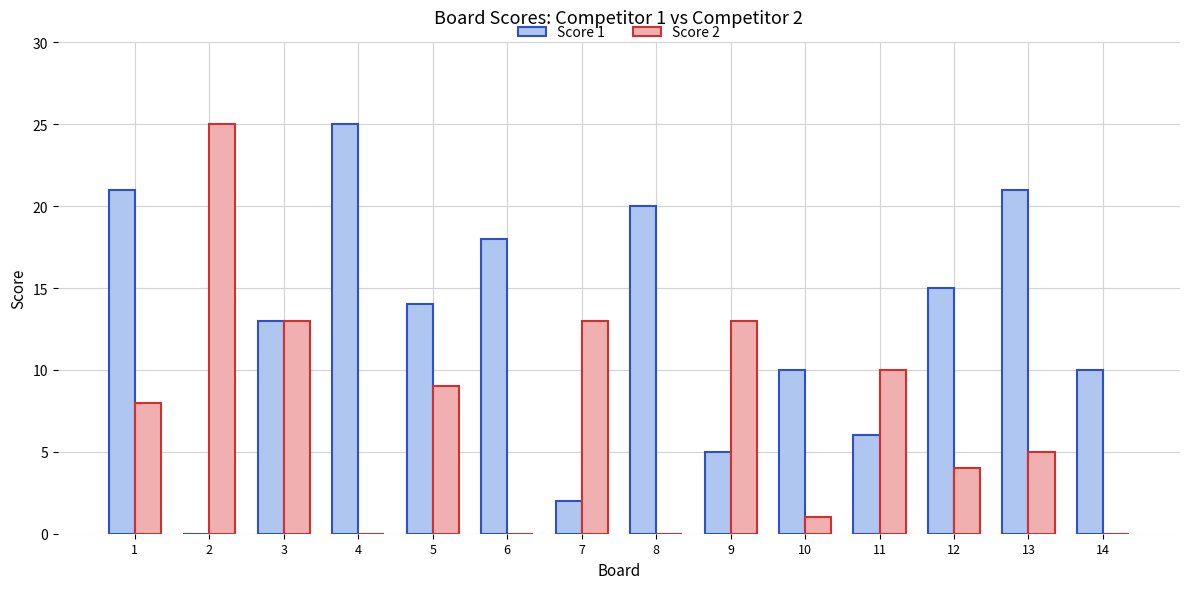

How many groups of bars are there?

14